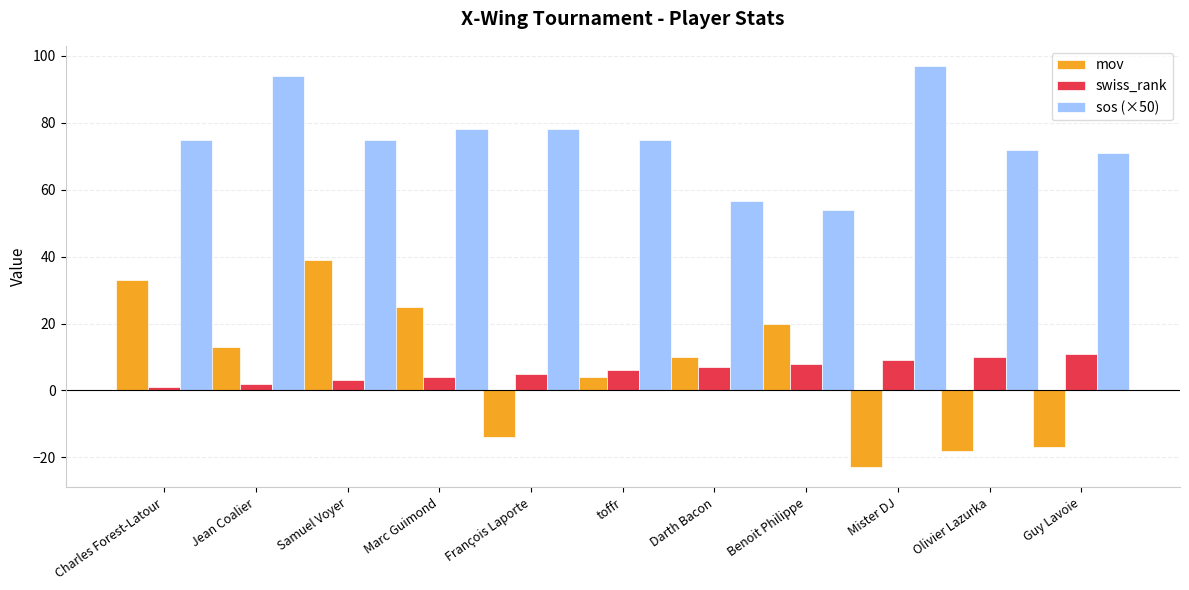

How many data points does each series have?

11